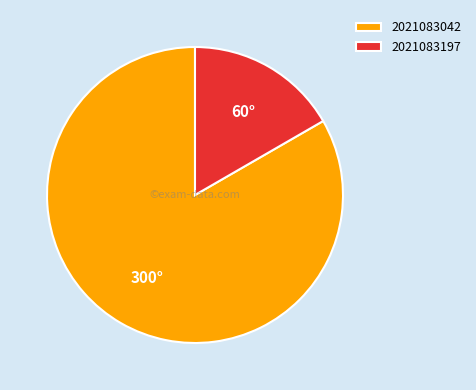

Approximately how many times larger is the value at 2021083042 compared to 2021083197?

5.0